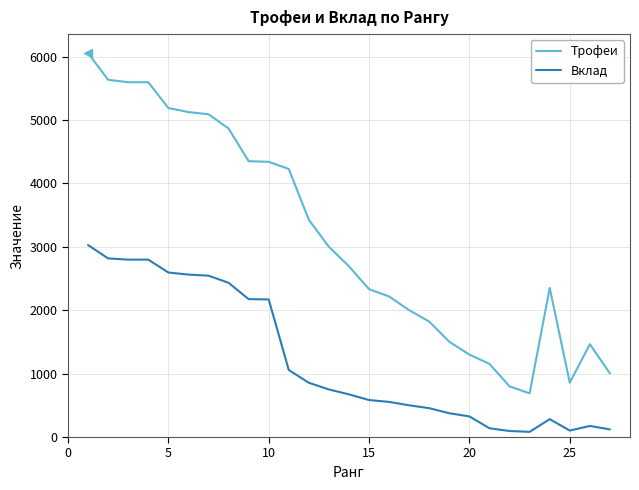

Which series has the largest range (max minus min)?

Трофеи